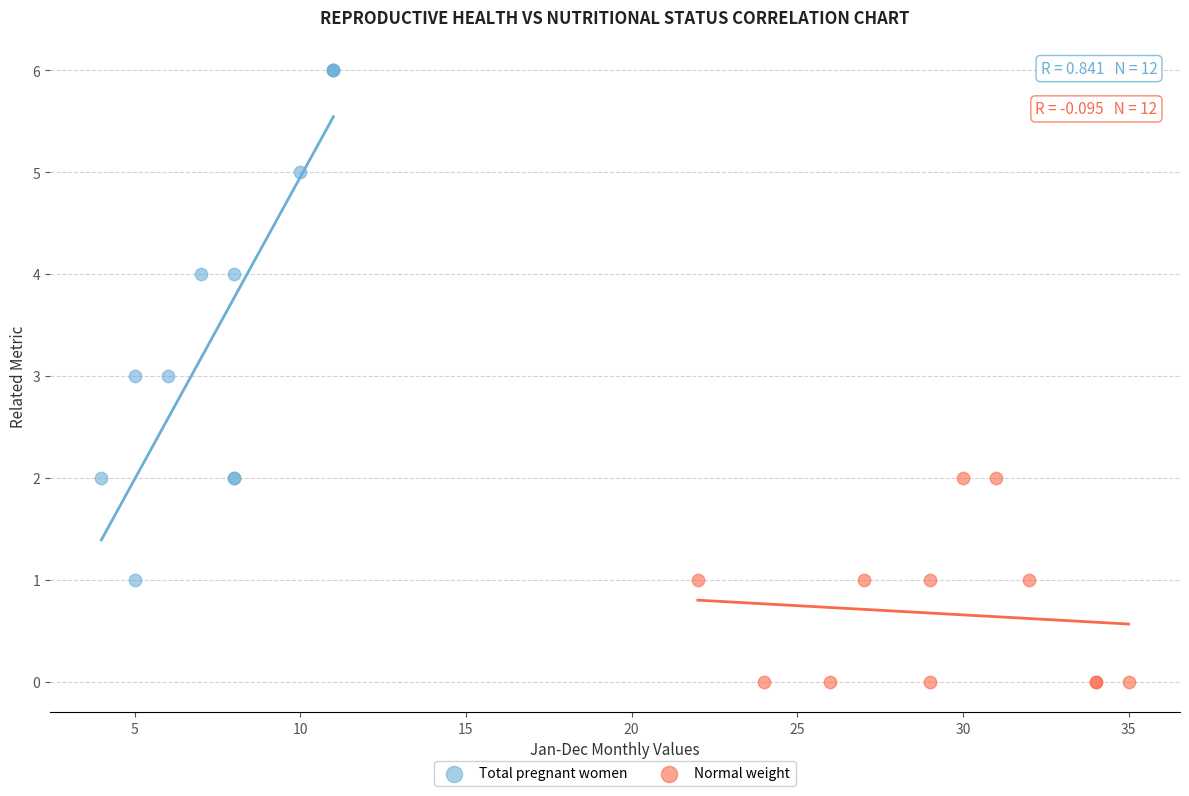

Which series has the widest spread of Y values?

Total pregnant women